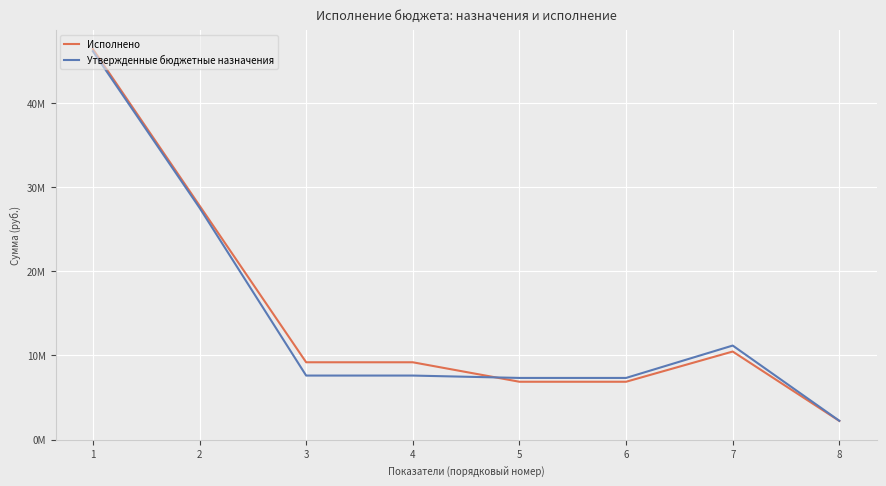

At which label does Утвержденные бюджетные назначения reach its peak?

1